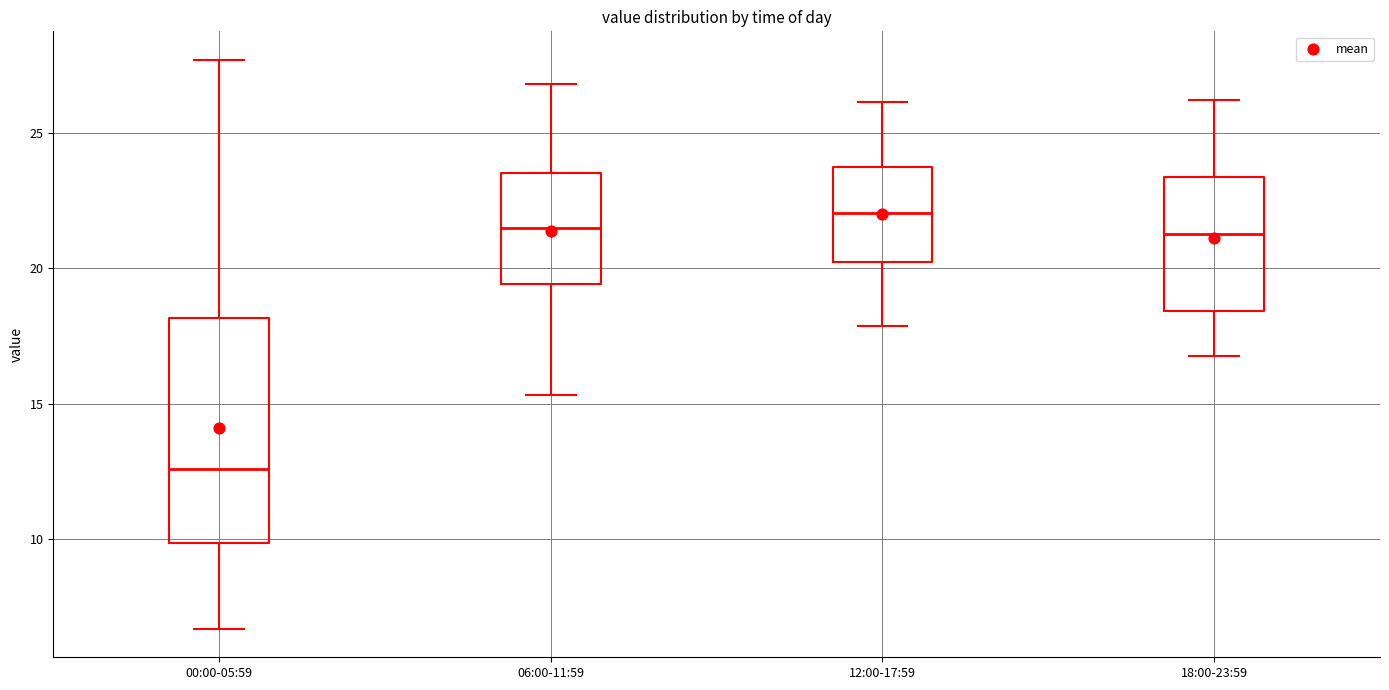

Comparing the boxes themselves (not the whiskers), which one is the tallest?

00:00-05:59